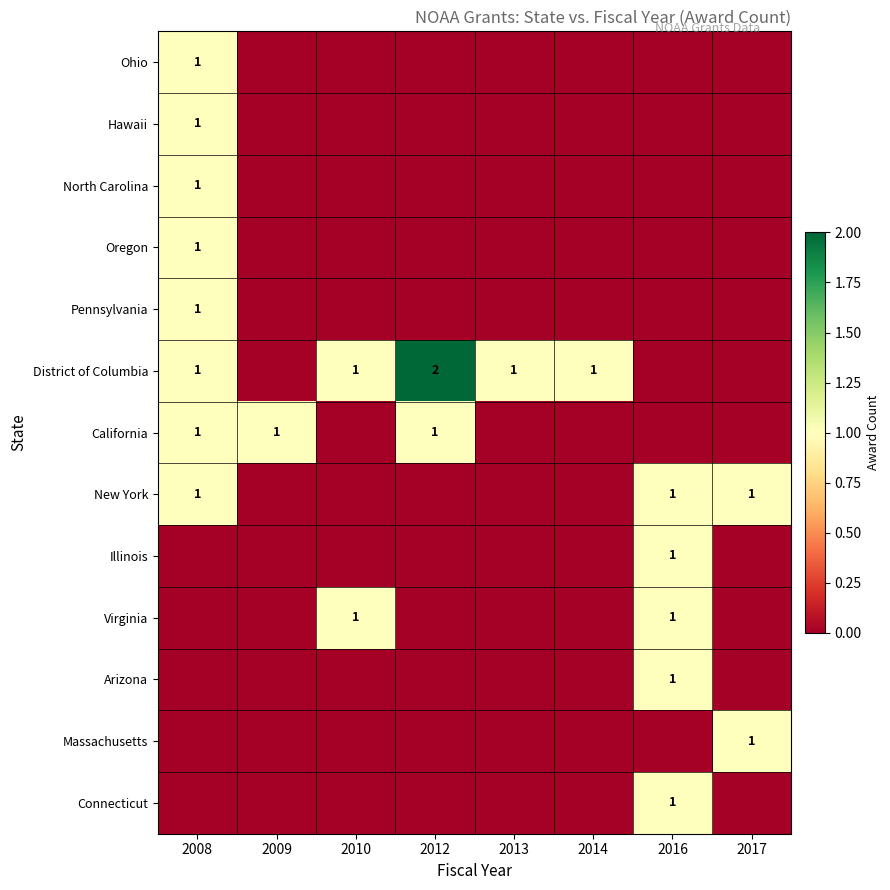

At which category is the sum across all series the highest?

2008